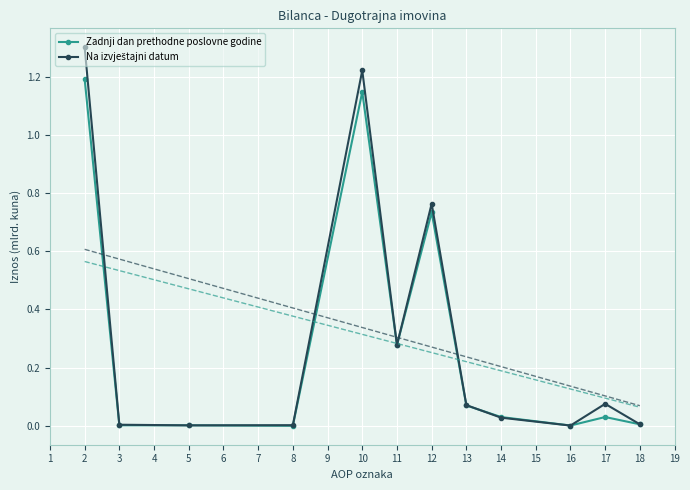

The Zadnji dan prethodne poslovne godine series shows 1.9 at 2. True or false?

False